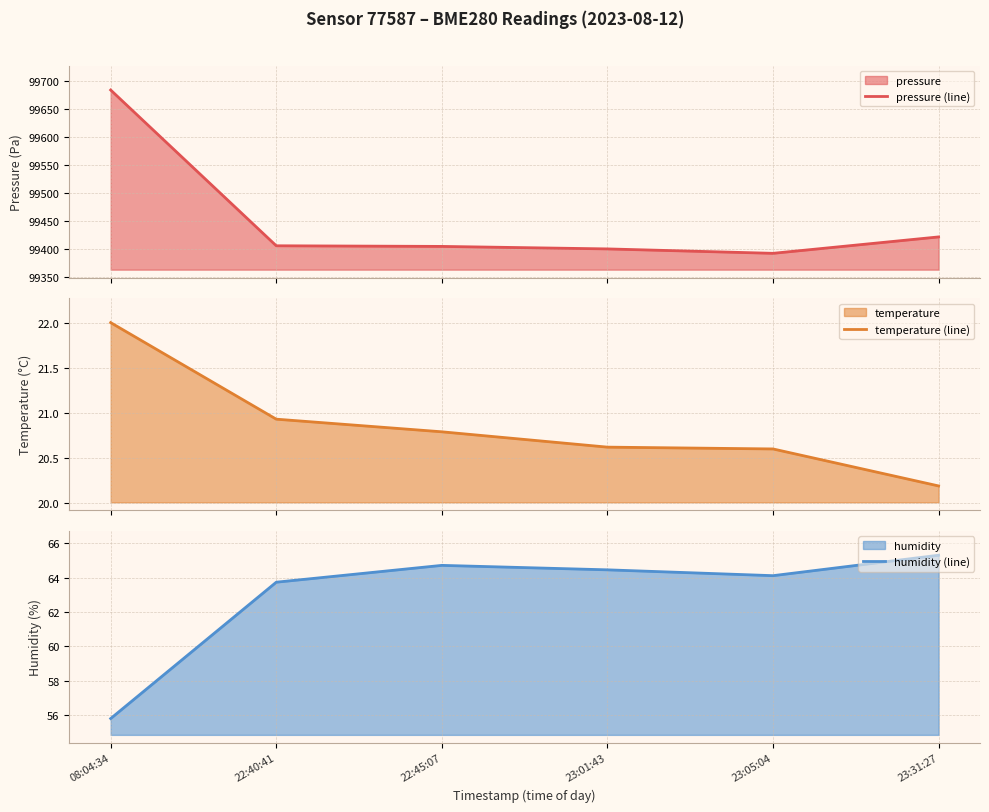

Between 08:04:34 and 23:01:43, which series saw the biggest shift?

pressure (line)